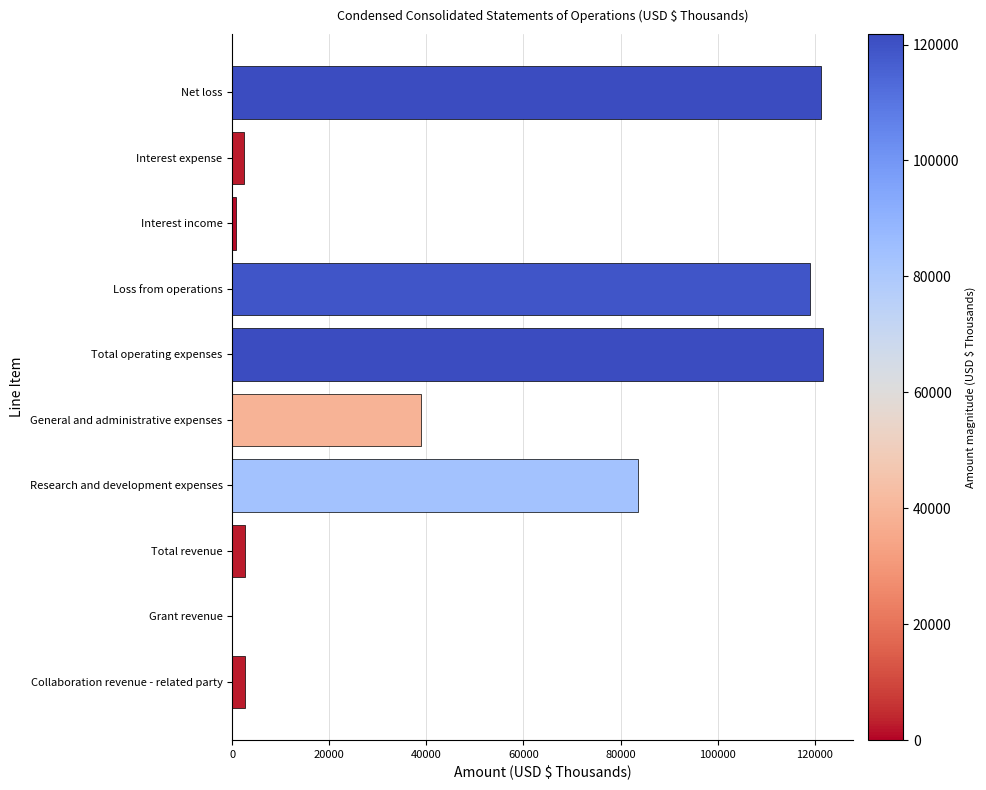

The value at Loss from operations is 184845. True or false?

False